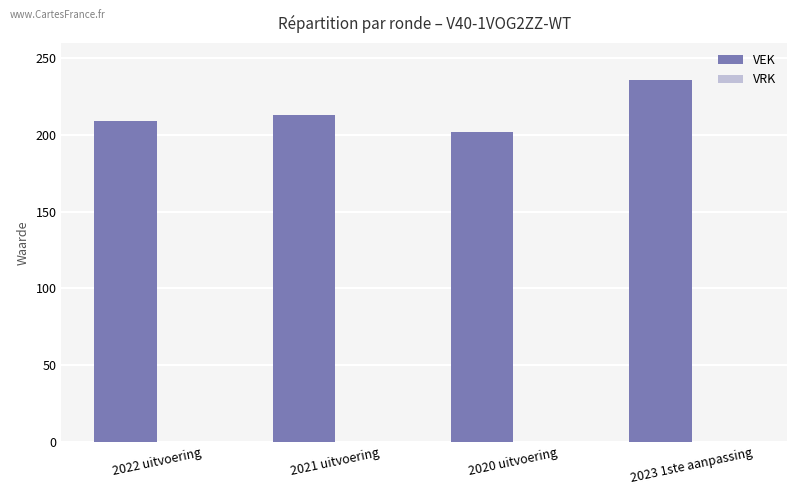

What is the approximate value at 2020 uitvoering?

202